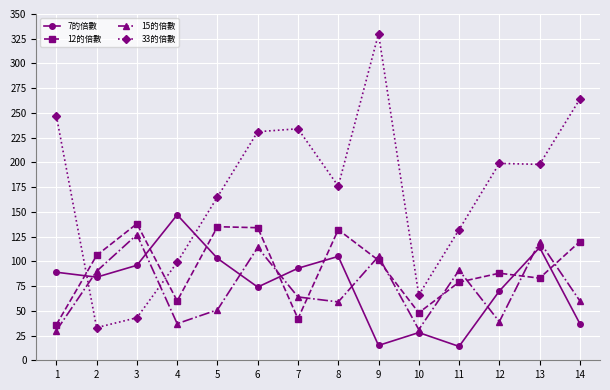

What is the approximate value of 12的倍數 at 4?

60